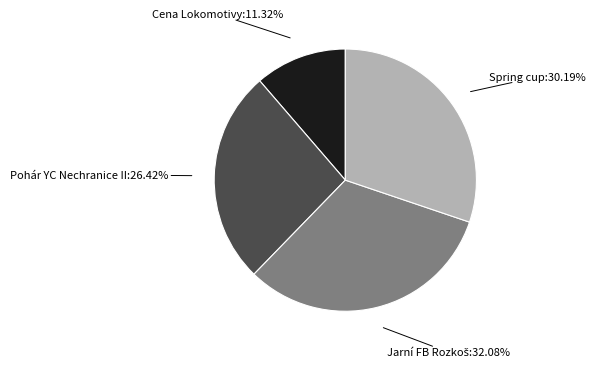

Does any single category account for the majority?

No